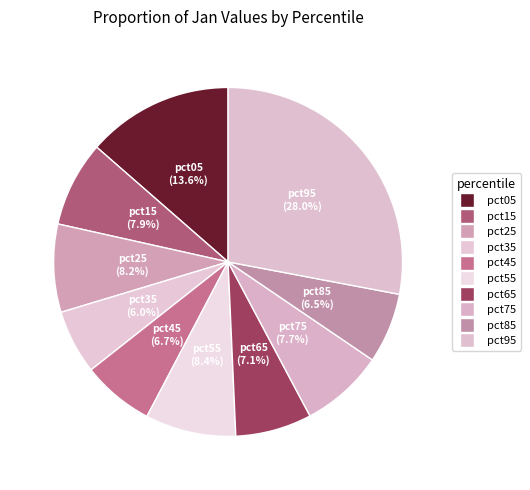

The pct65 slice represents 1% of the pie. True or false?

False